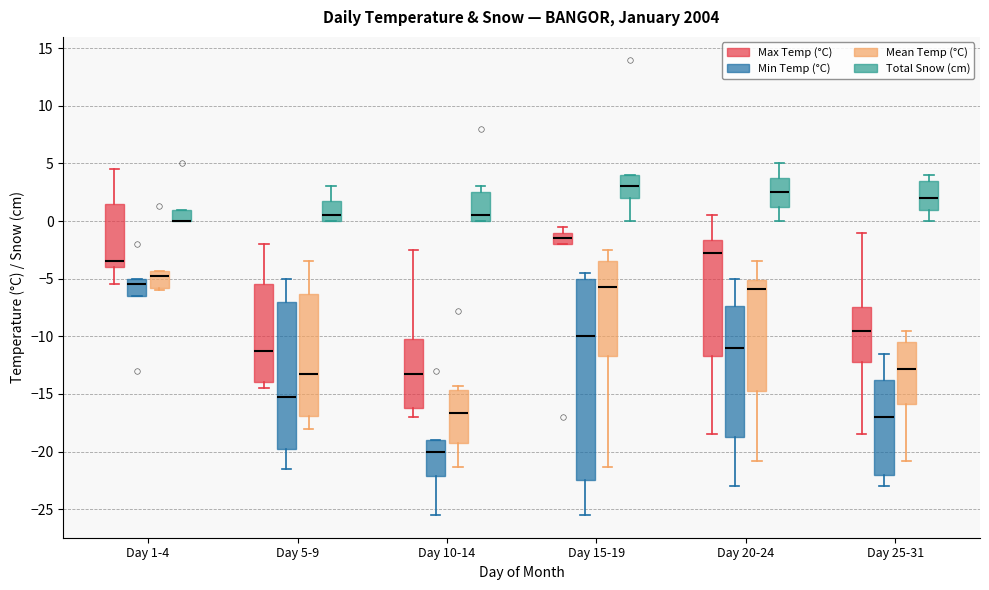

Comparing the boxes themselves (not the whiskers), which one is the tallest?

Day 15-19 (Min Temp (°C))